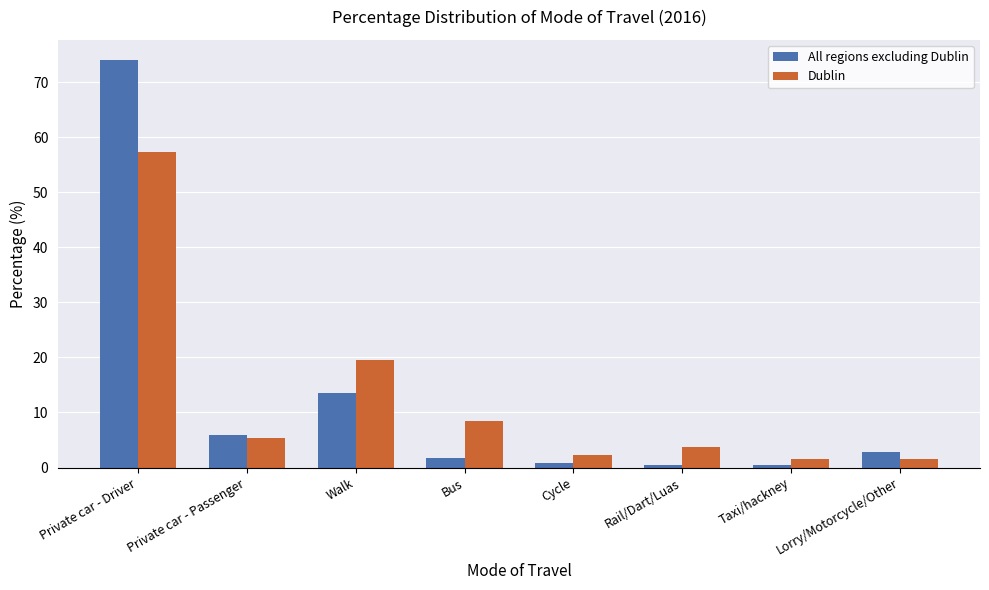

What is the total value across all series at Walk?

33.2